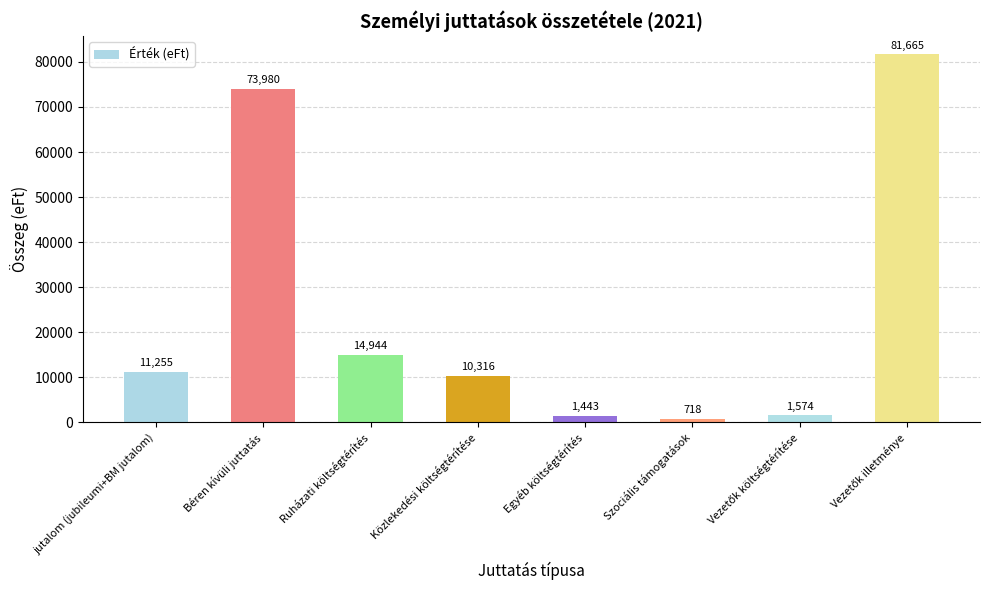

Which category has the lowest value across all series?

Szociális támogatások